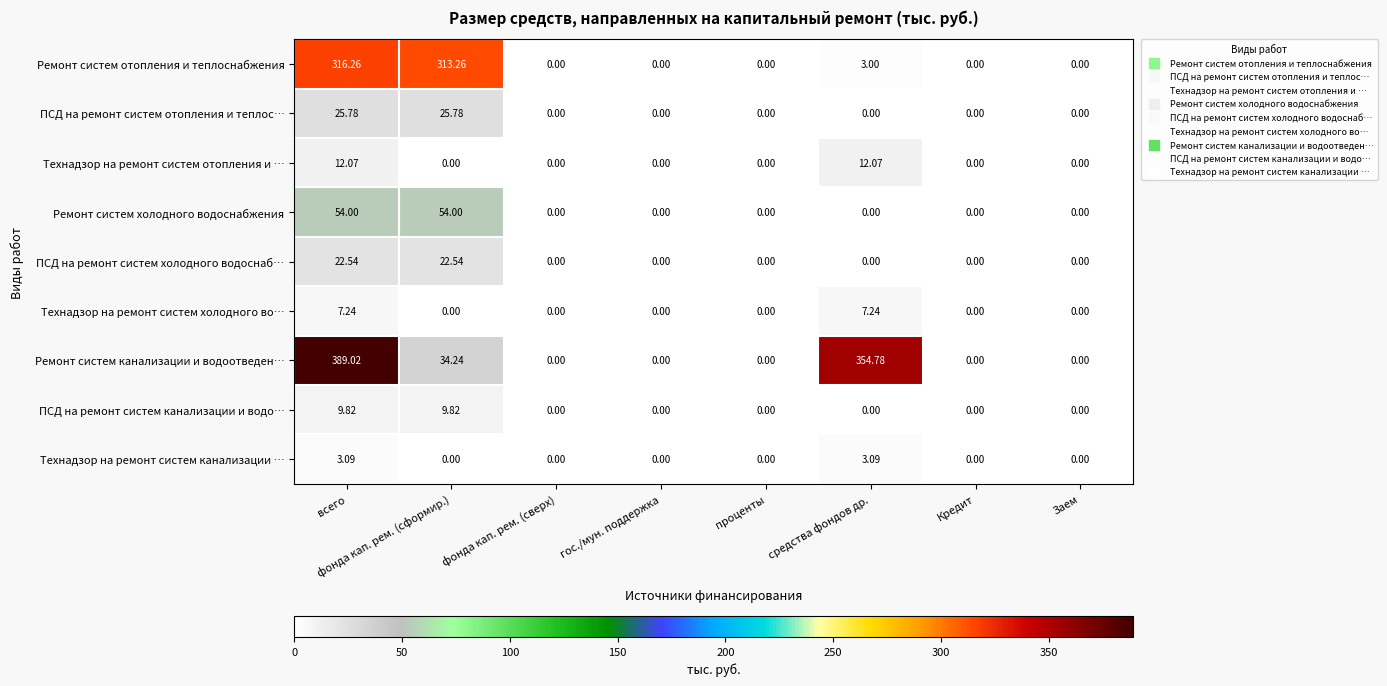

Rank the series by their maximum value, from highest to lowest.

Ремонт систем канализации и водоотведен…, Ремонт систем отопления и теплоснабжения, Ремонт систем холодного водоснабжения, ПСД на ремонт систем отопления и теплос…, ПСД на ремонт систем холодного водоснаб…, Технадзор на ремонт систем отопления и …, ПСД на ремонт систем канализации и водо…, Технадзор на ремонт систем холодного во…, Технадзор на ремонт систем канализации …